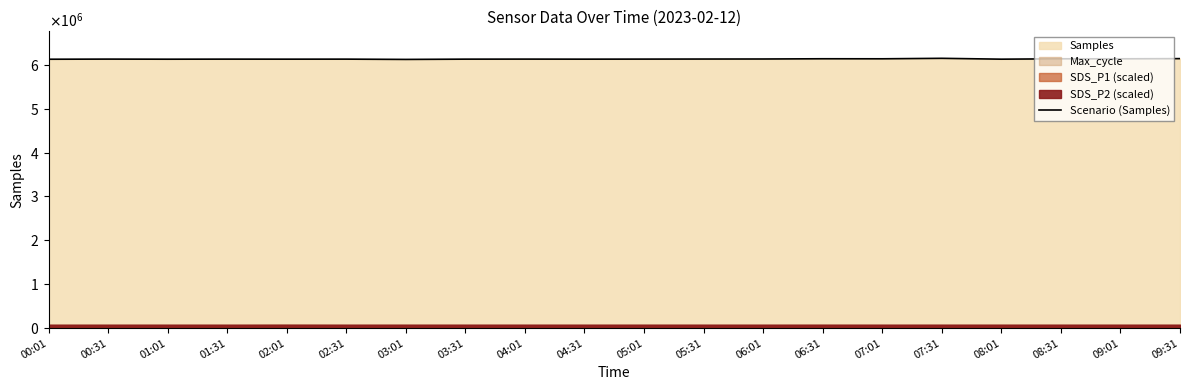

What is the approximate value at 07:31, to the nearest 50?

6146950